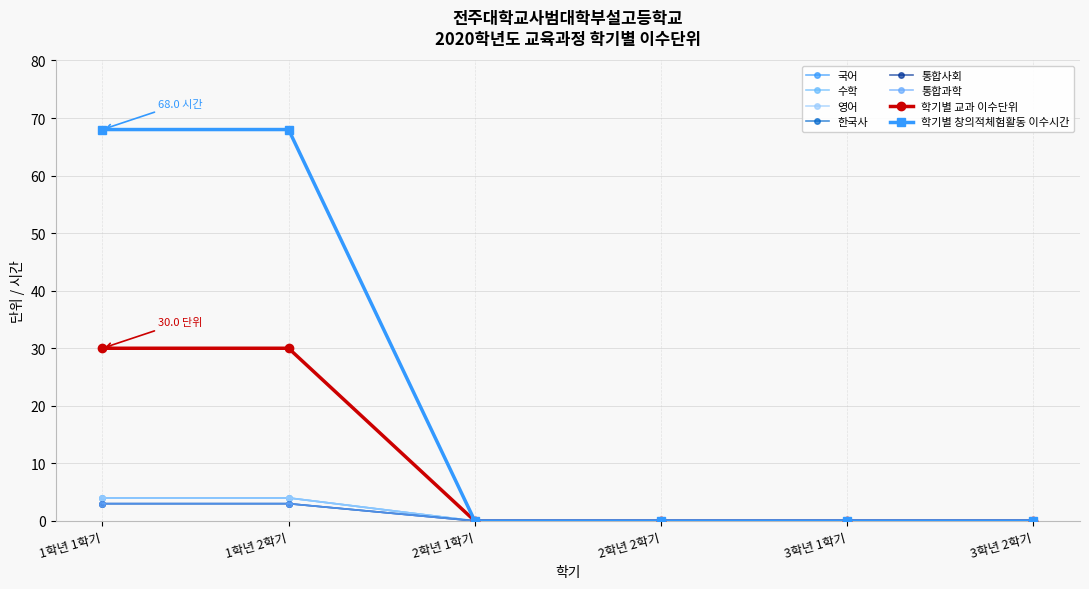

What is the average value of the 학기별 창의적체험활동 이수시간 series?

23